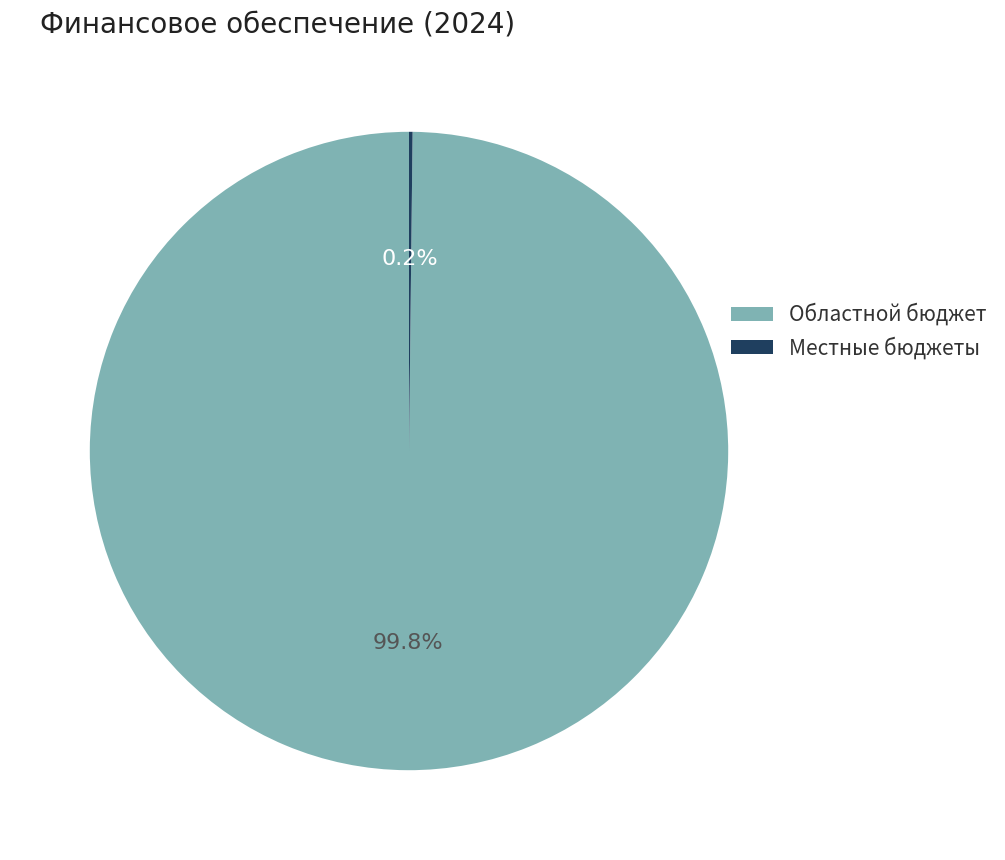

Does Областной бюджет account for over 50% of the chart?

Yes